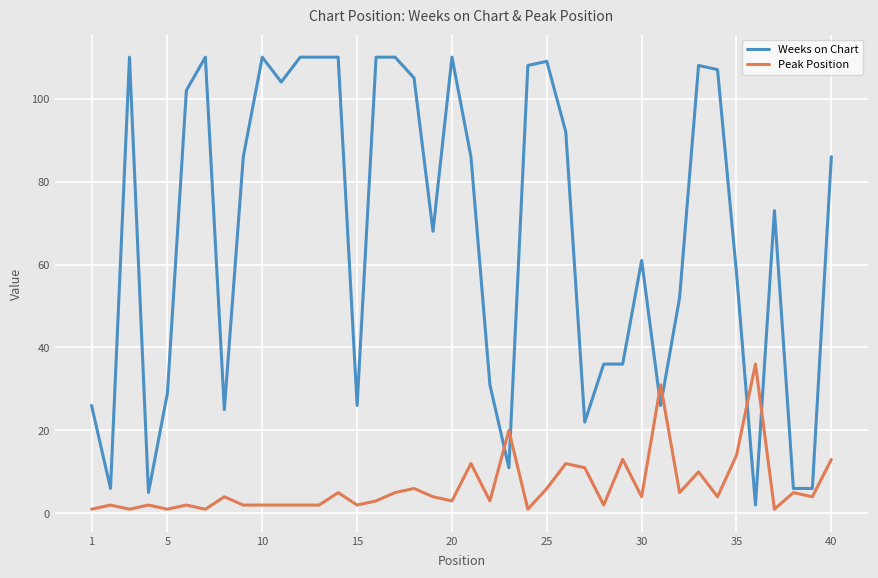

Which series has the widest spread of values?

Weeks on Chart